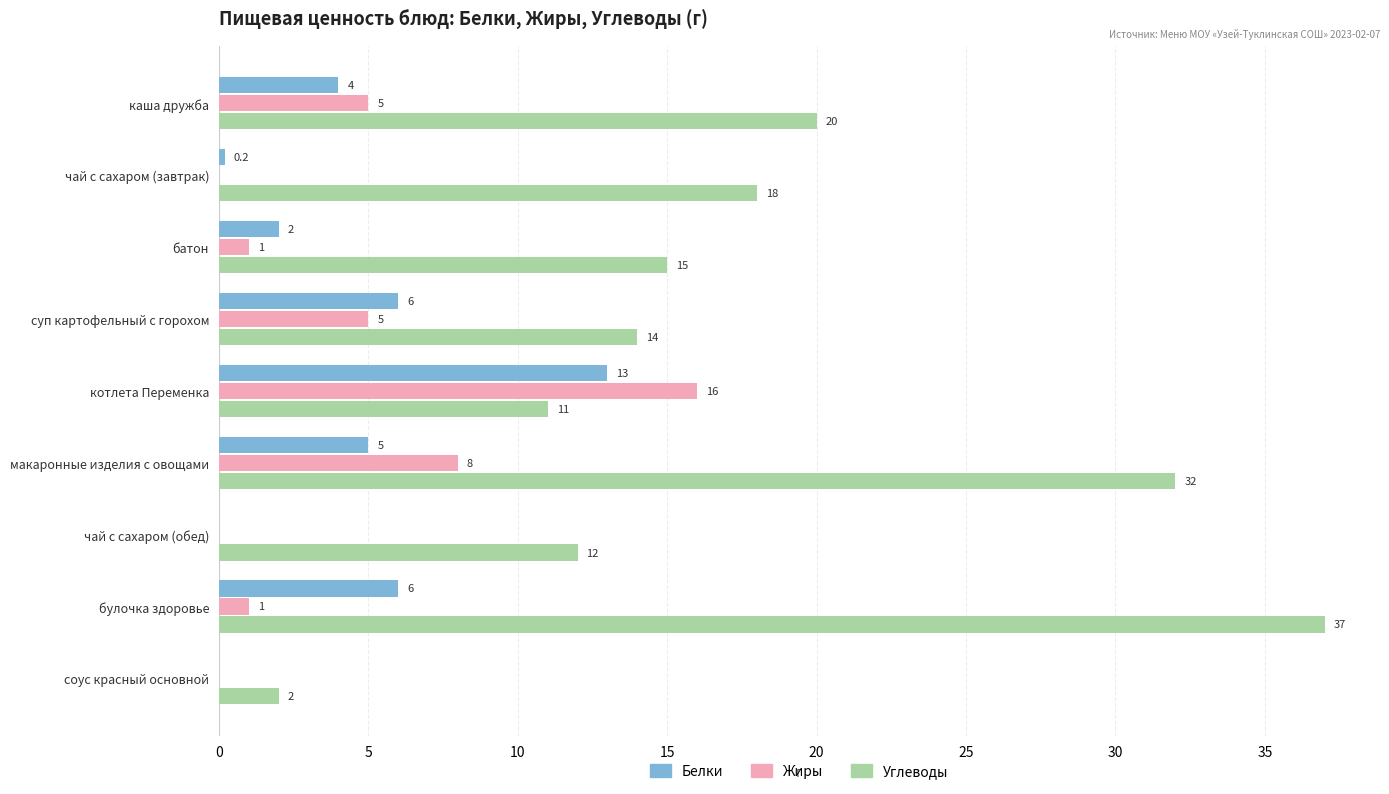

What is the maximum value for Углеводы?

37.0